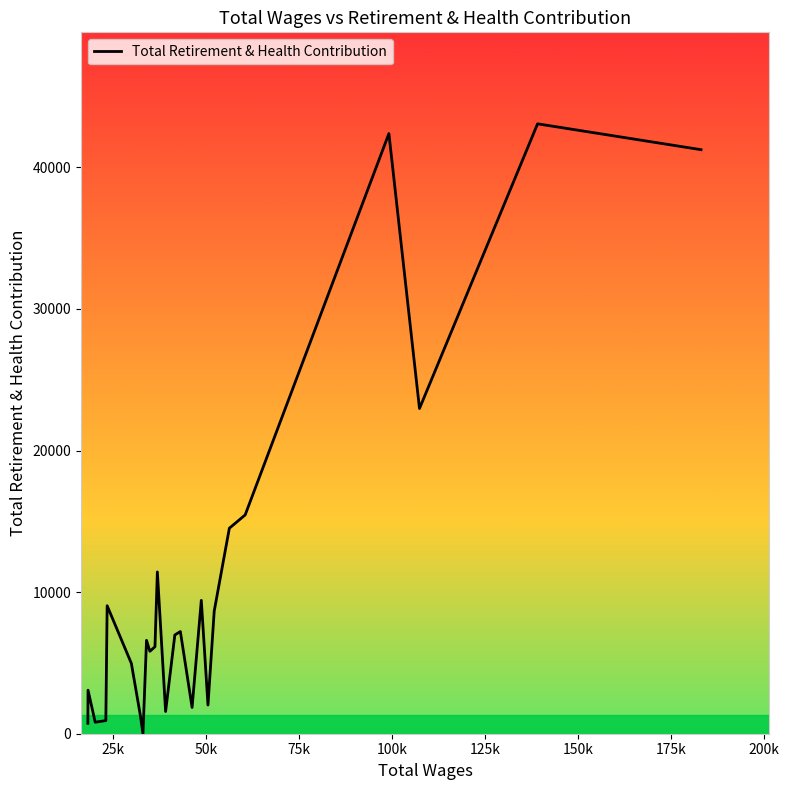

What is the greatest value displayed?

43069